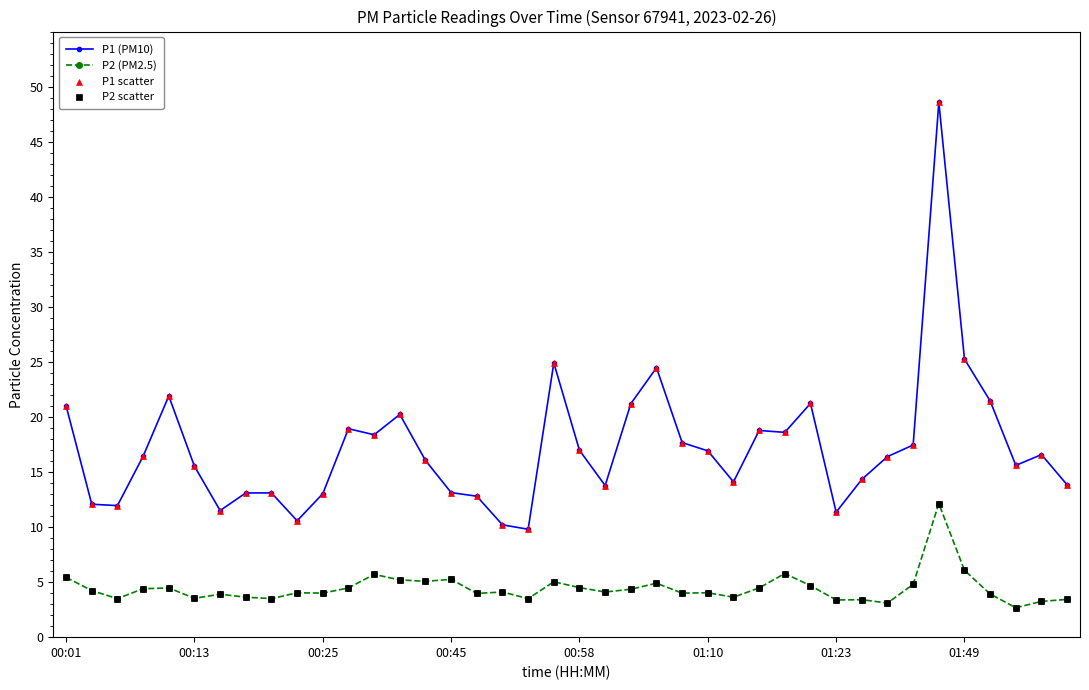

Which series has the widest spread of values?

P1 (PM10)